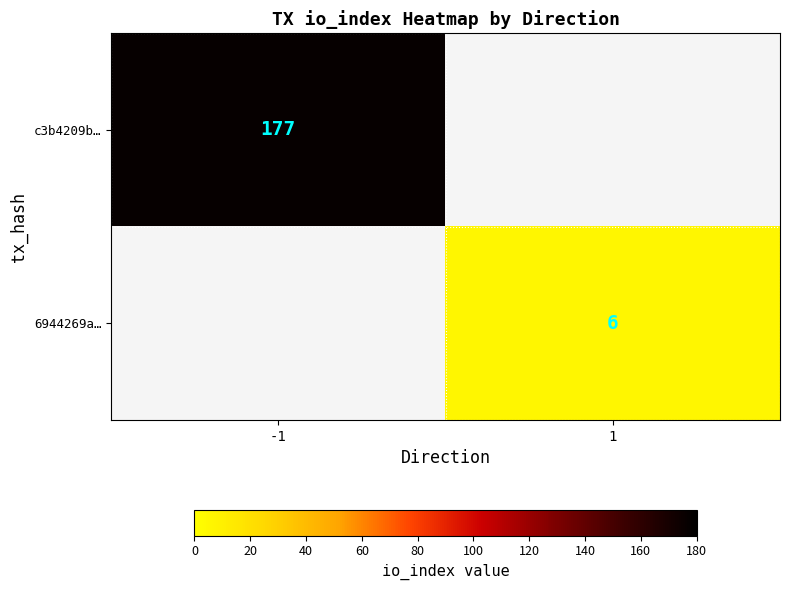

Is it true that 6944269a… equals 1.7 at 1?

False